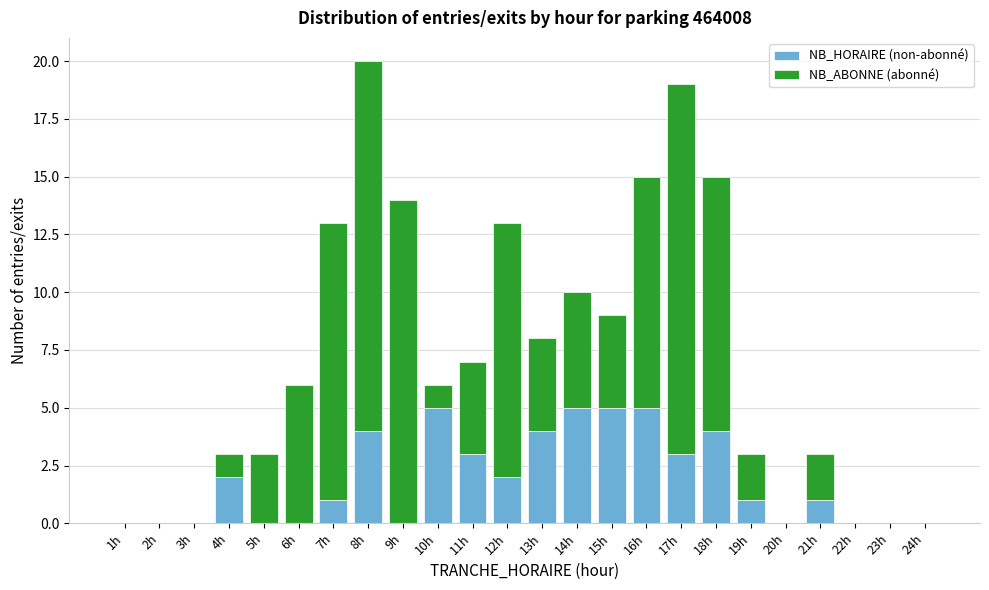

At which category is the sum across all series the highest?

8h